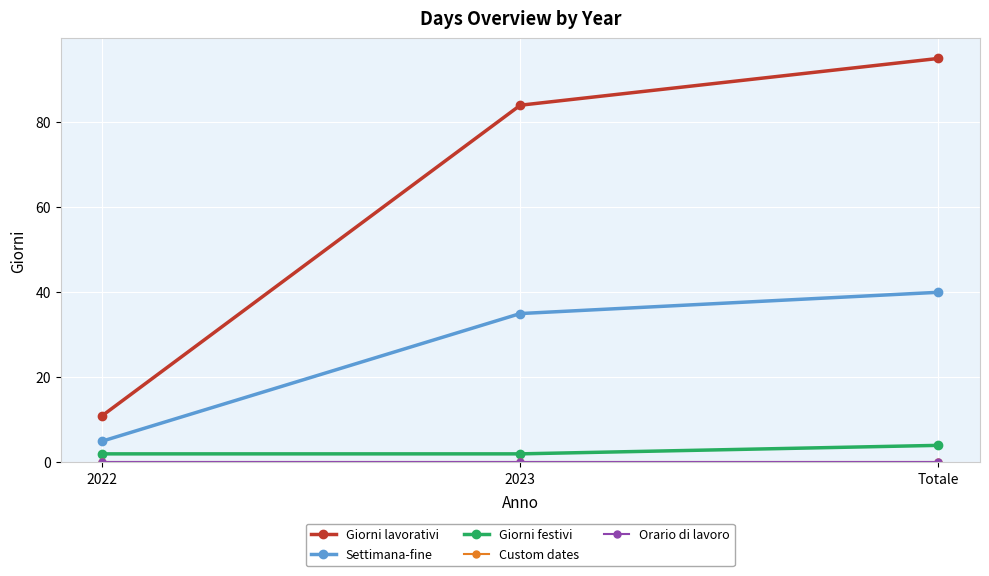

Between 2023 and 2022, which is larger?

2023